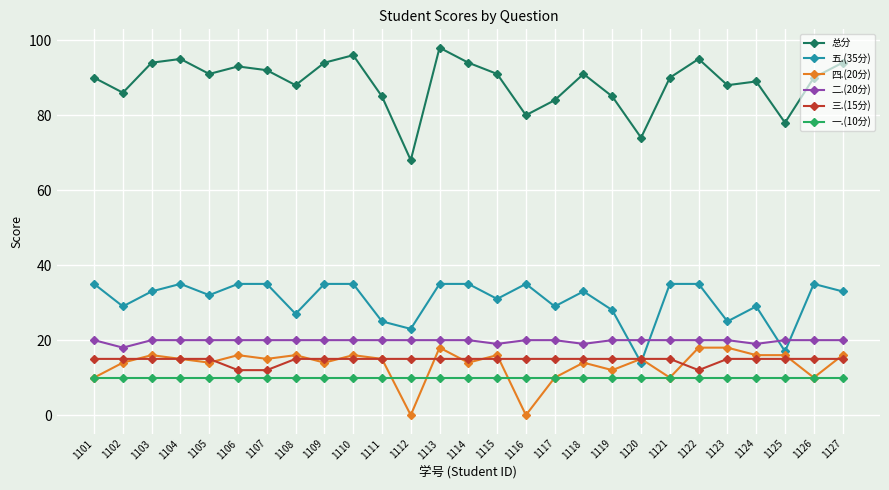

What is the average value of the 总分 series?

89